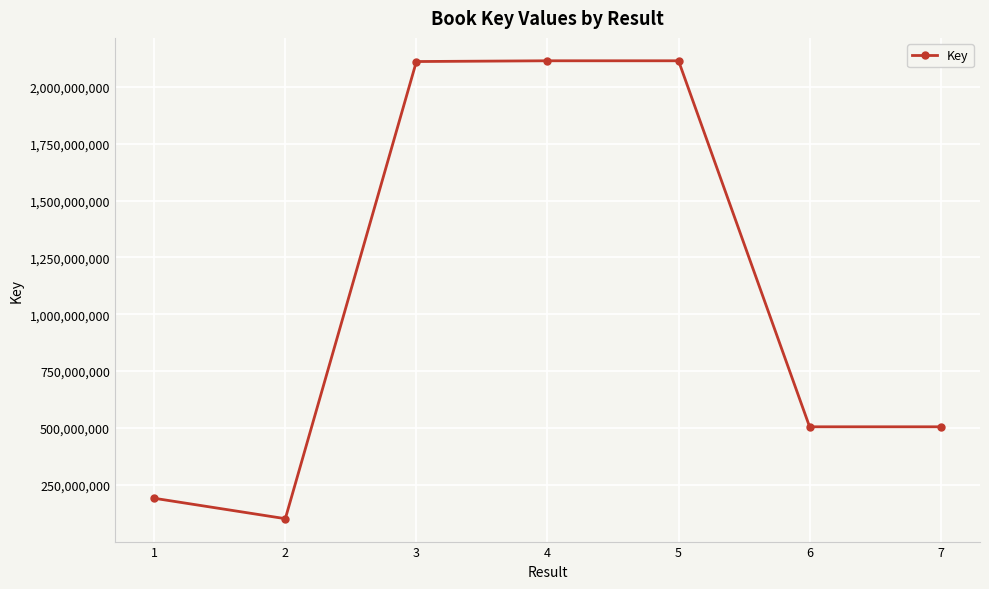

What is the approximate value at 7, to the nearest 10?

505004140